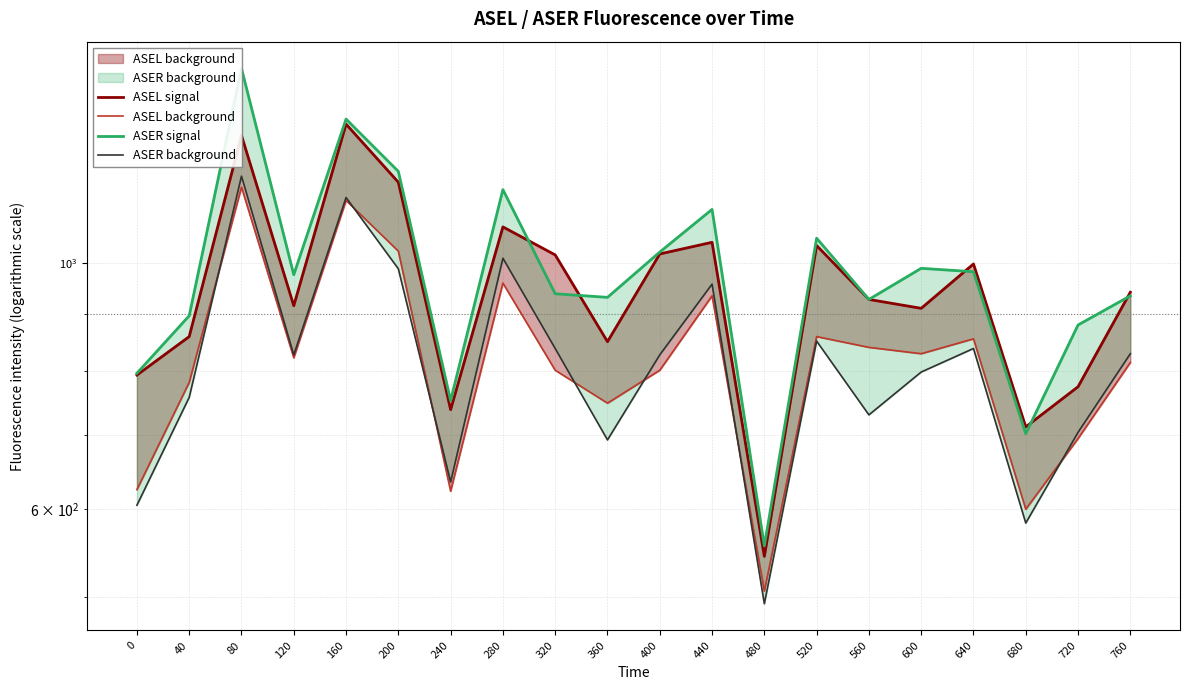

What is the sum of all ASER background values?

16312